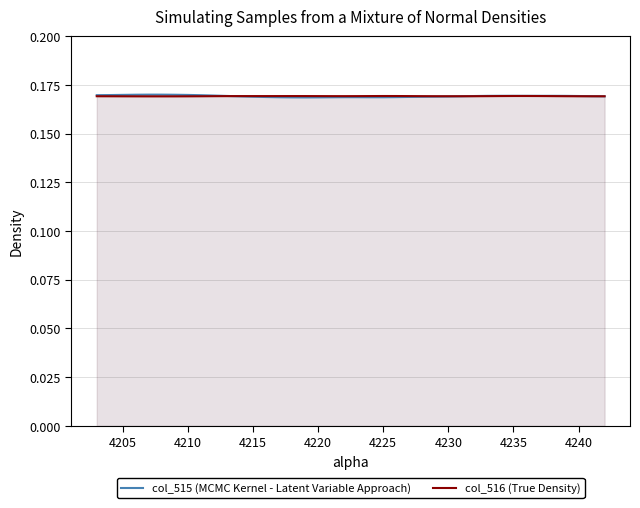

Does the chart display data point markers on the line(s)?

No